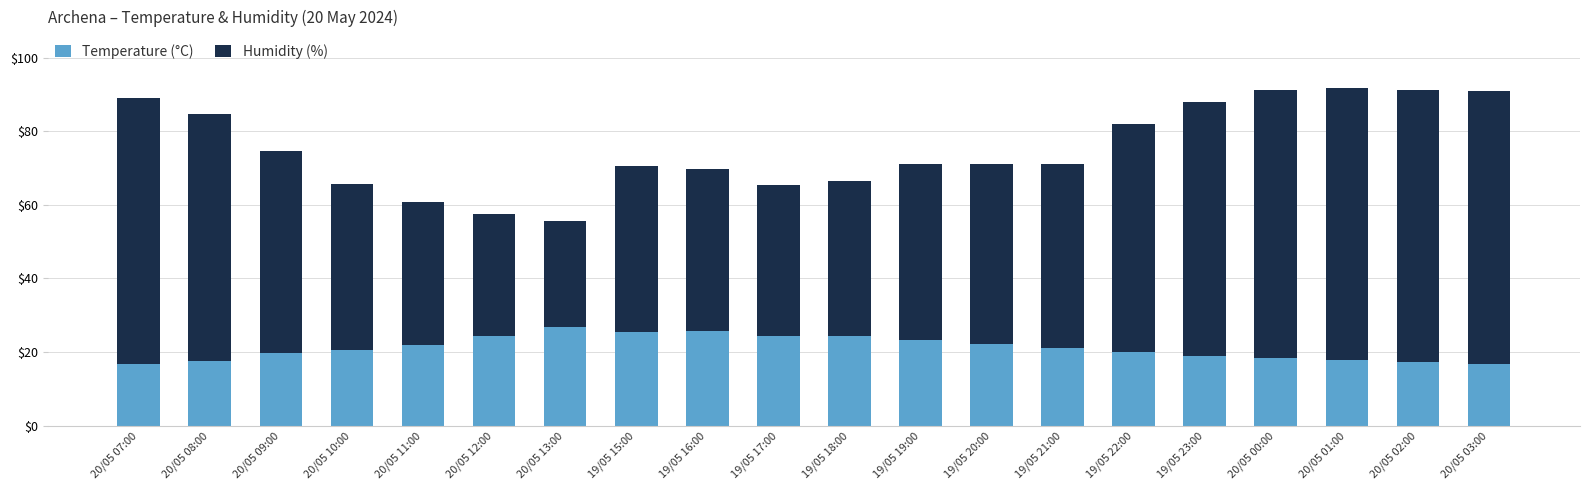

What is the difference between the Temperature (°C) values at 19/05 23:00 and 20/05 03:00?

2.2